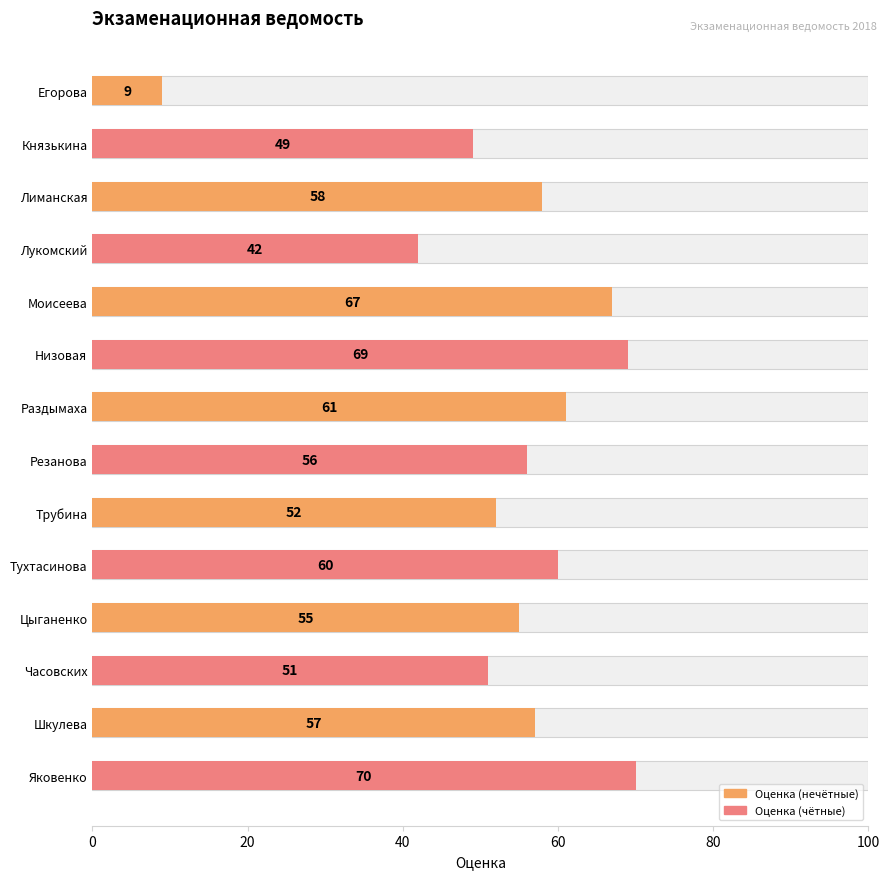

Approximately how many times larger is the value at Часовских compared to Яковенко?

0.7